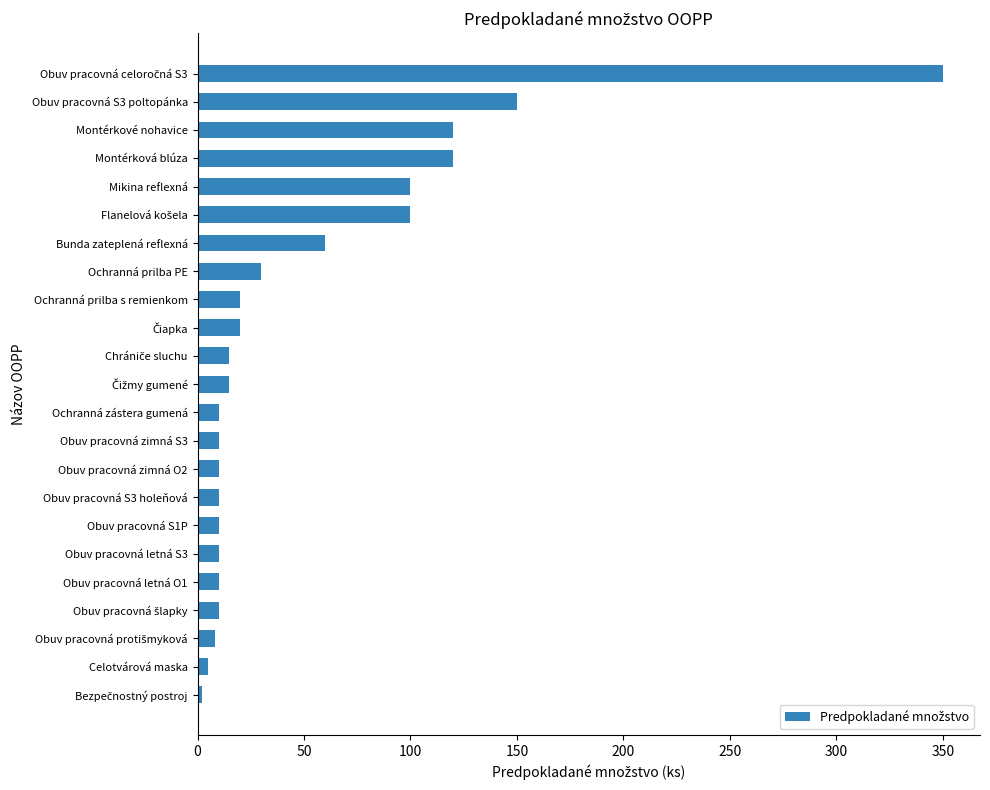

Are the bars horizontal?

Yes